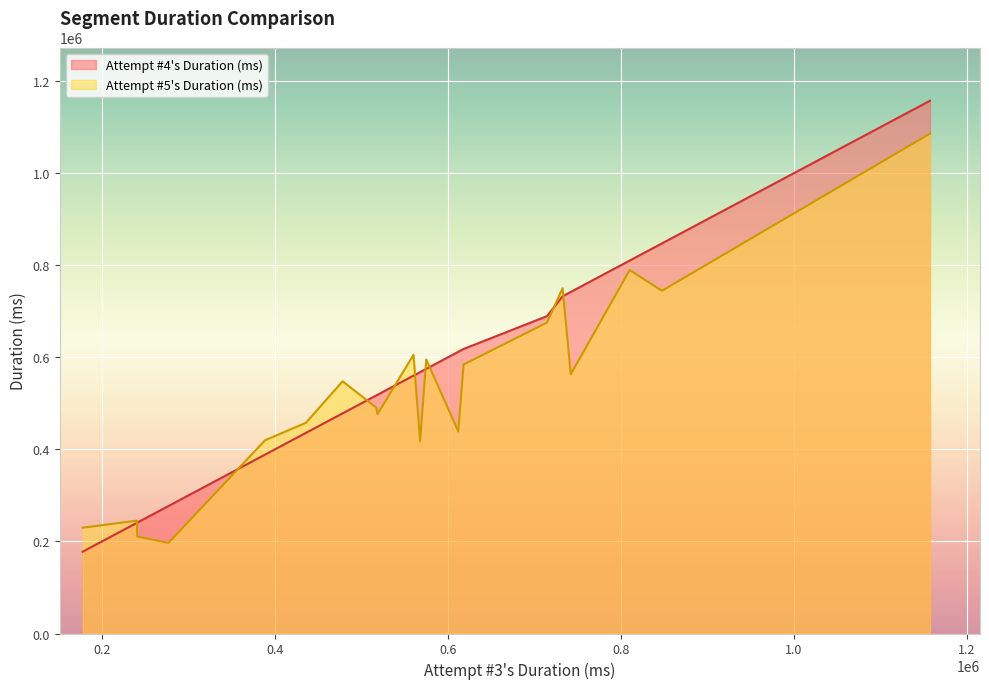

Which series has the largest range (max minus min)?

Attempt #4's Duration (ms)